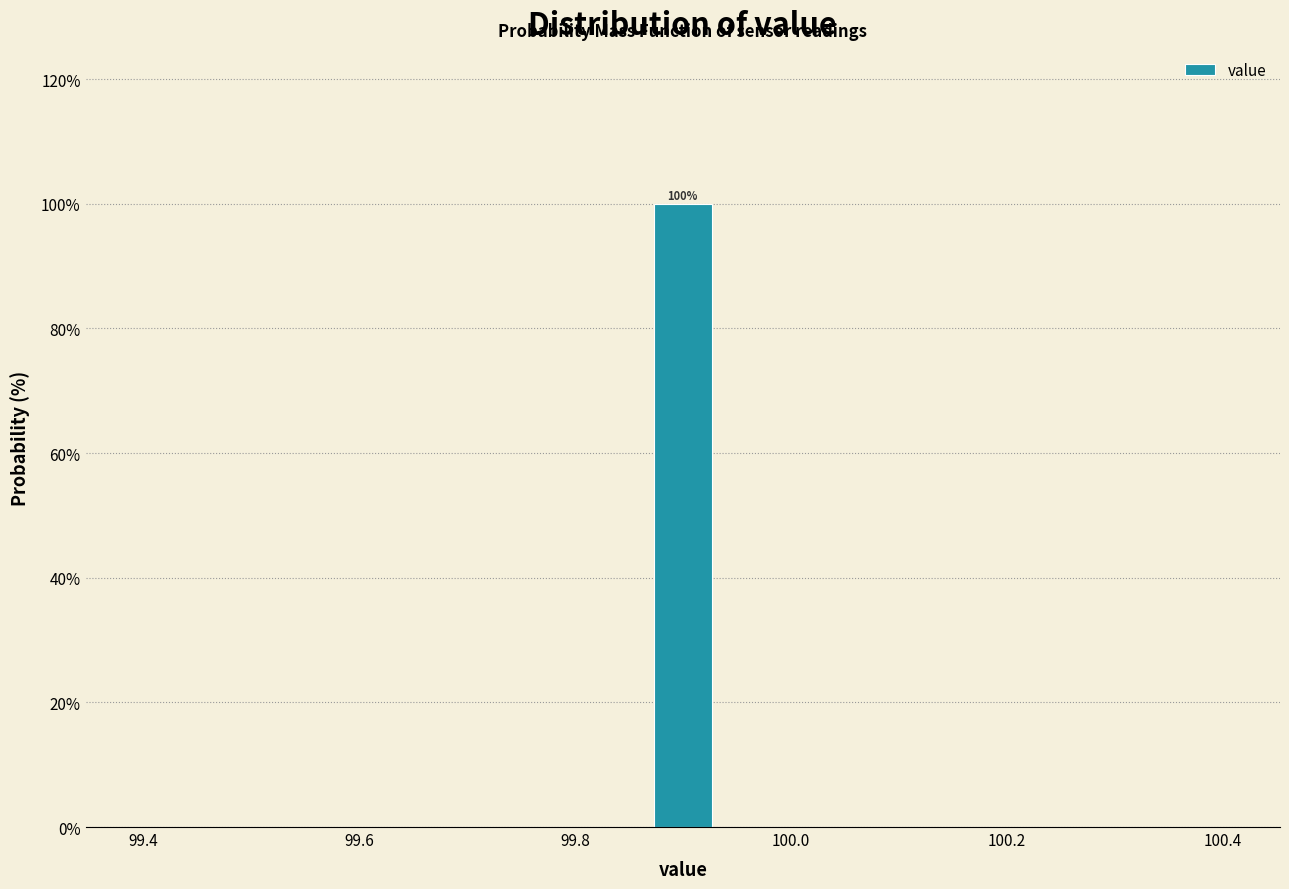

Around what value on the x-axis is the tallest bar? Give the approximate position of its centre, as read against the axis.

99.90